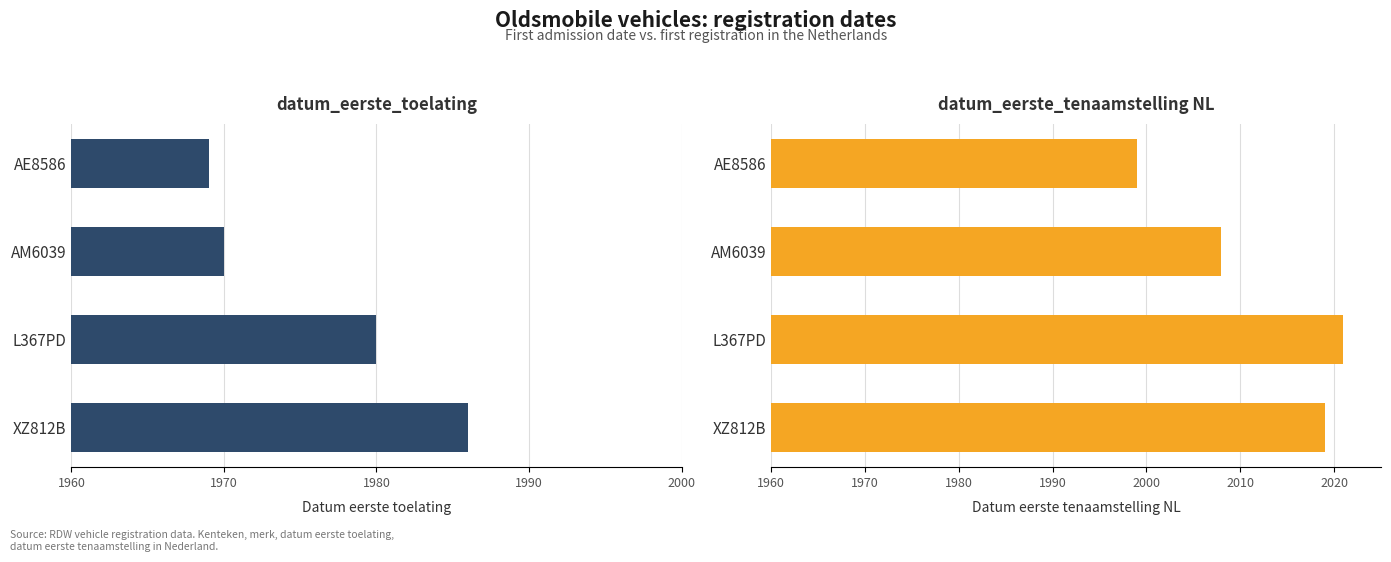

Which has a higher value, AM6039 or L367PD?

L367PD